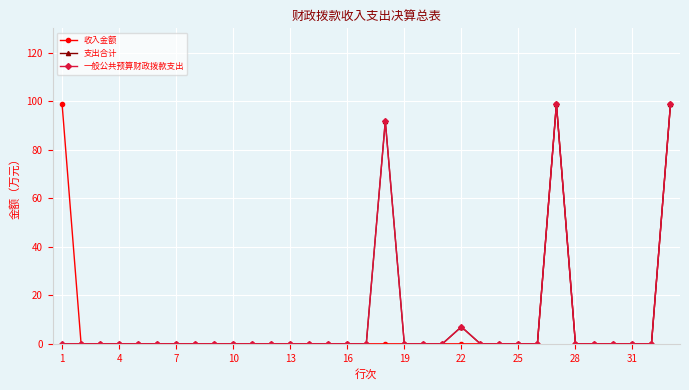

Does the chart have visible grid lines?

Yes